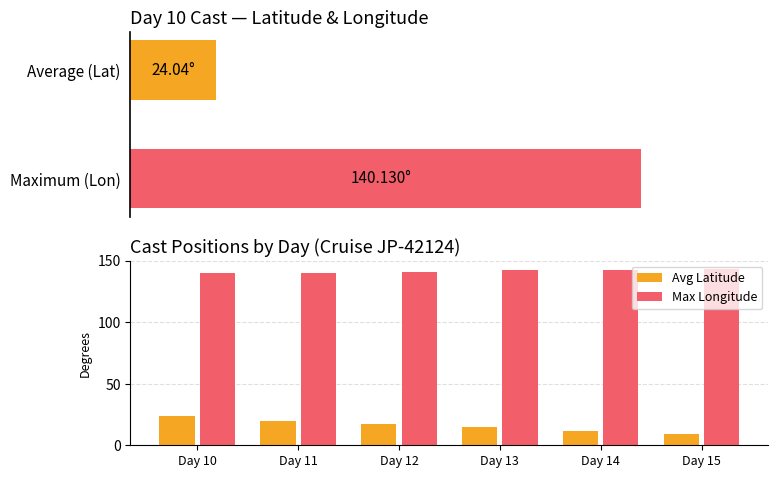

How many groups of bars are there?

6